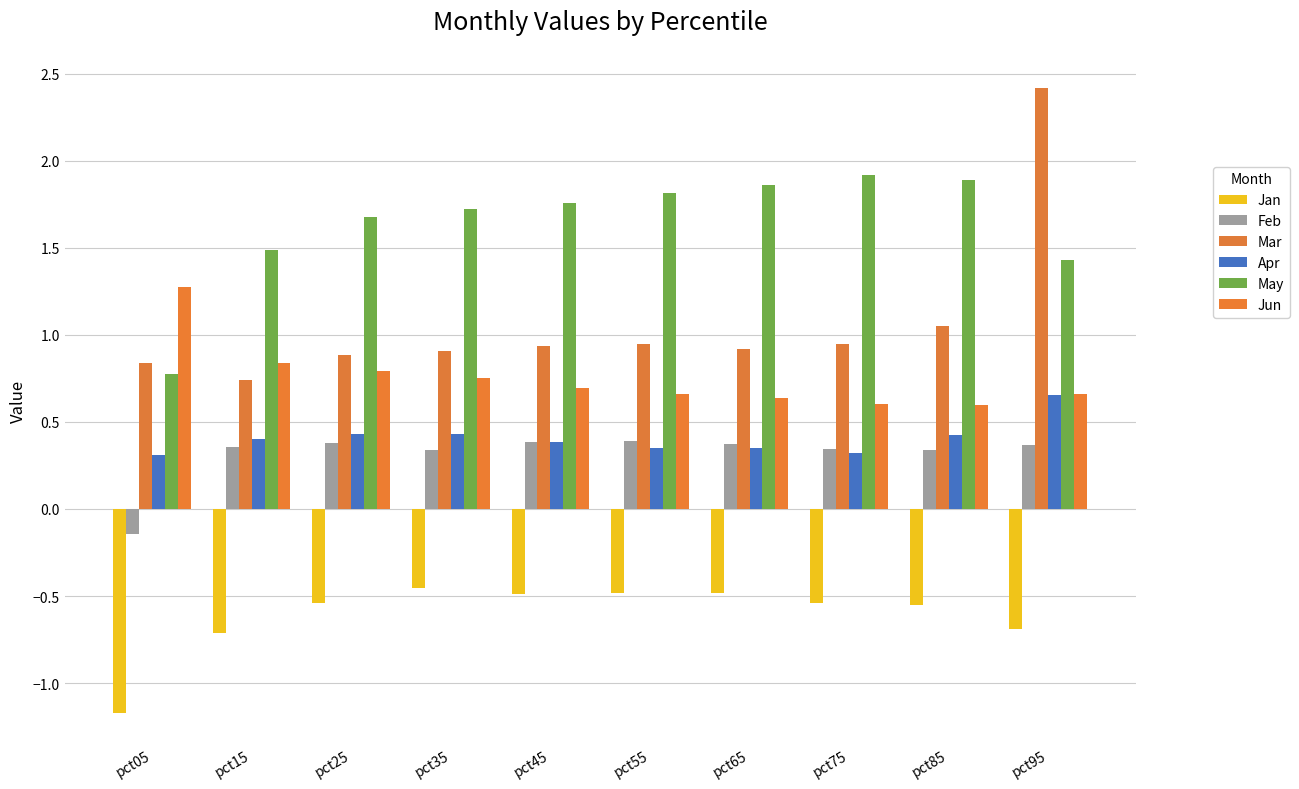

Reading right to left, extract all data points from this chart.

Jan: -0.7	-0.6	-0.5	-0.5	-0.5	-0.5	-0.5	-0.5	-0.7	-1.2
Feb: 0.4	0.3	0.3	0.4	0.4	0.4	0.3	0.4	0.4	-0.1
Mar: 2.4	1.0	0.9	0.9	0.9	0.9	0.9	0.9	0.7	0.8
Apr: 0.7	0.4	0.3	0.4	0.3	0.4	0.4	0.4	0.4	0.3
May: 1.4	1.9	1.9	1.9	1.8	1.8	1.7	1.7	1.5	0.8
Jun: 0.7	0.6	0.6	0.6	0.7	0.7	0.7	0.8	0.8	1.3